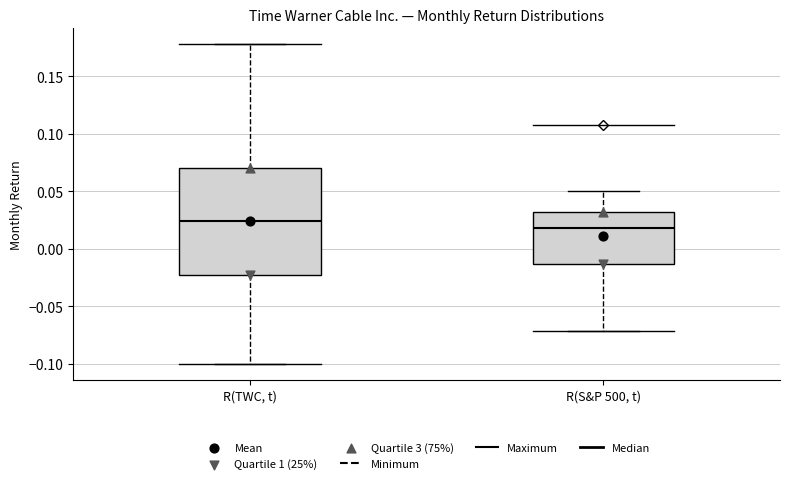

Reading left to right, read every box against the y-axis: the position of its median line, the range the box covers, and the ends of its whiskers. The values are not printed on the chart, so give them approximately, as read against the axis.

R(TWC, t): median 0.025, box -0.025 to 0.070, whiskers -0.100 to 0.180
R(S&P 500, t): median 0.020, box -0.015 to 0.030, whiskers -0.070 to 0.050